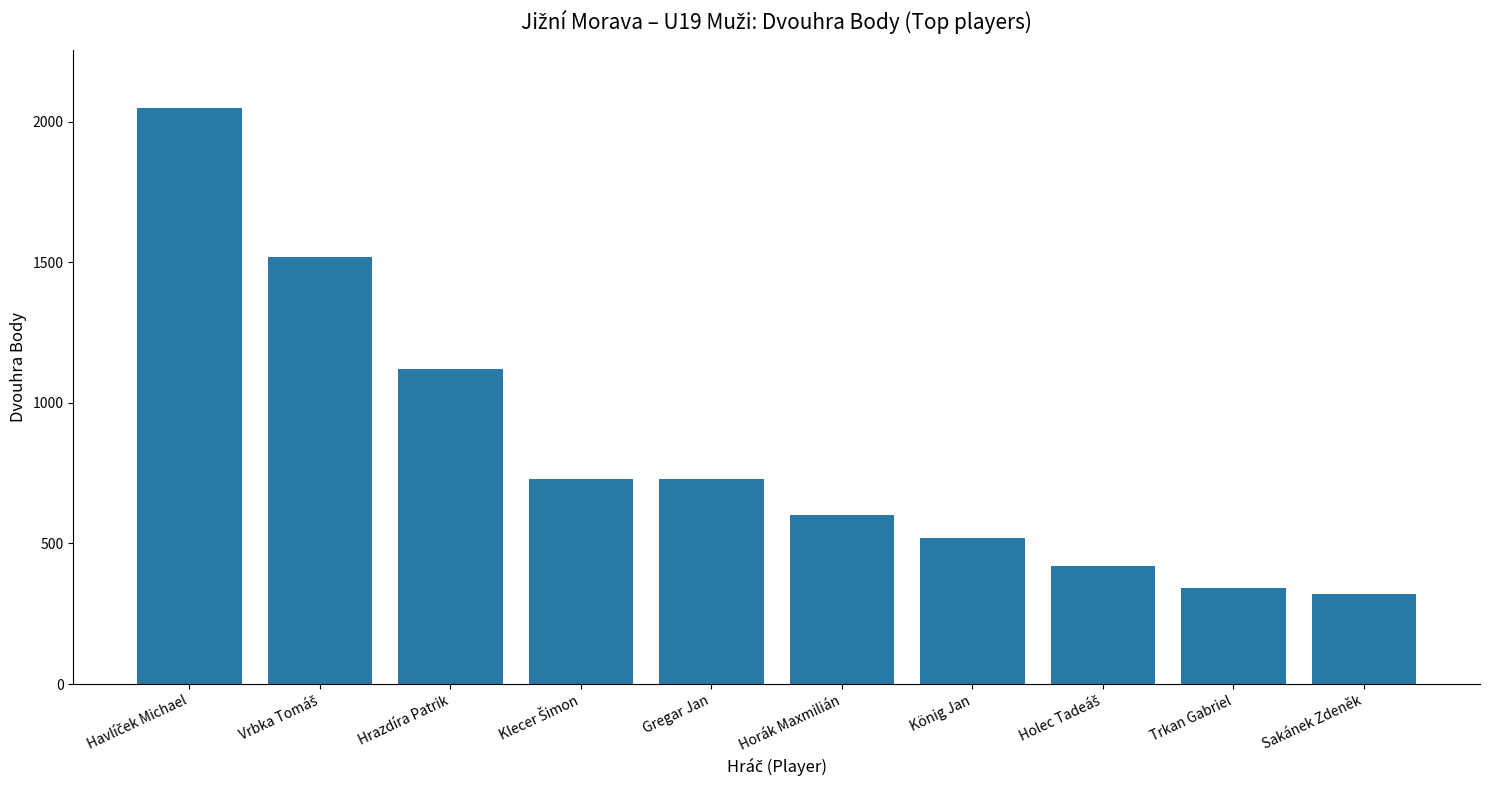

What is the change in value from Hrazdíra Patrik to Gregar Jan?

-390